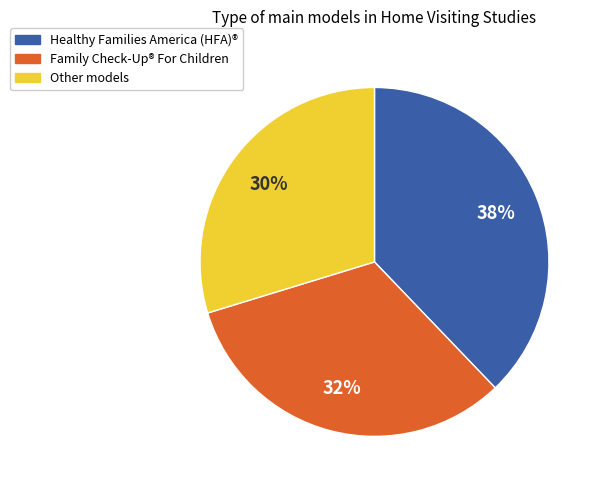

Count the number of slices in the pie.

3